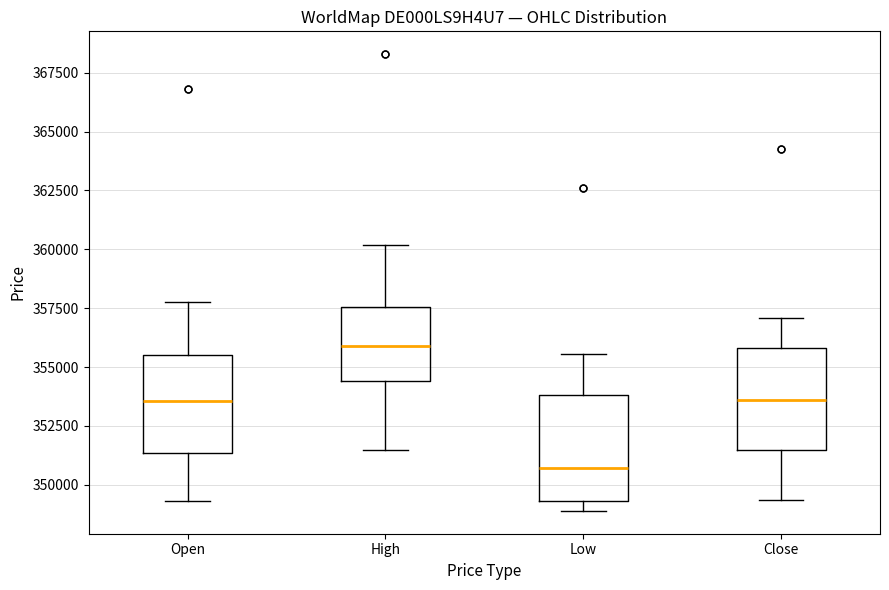

Which box's median line is the highest?

High